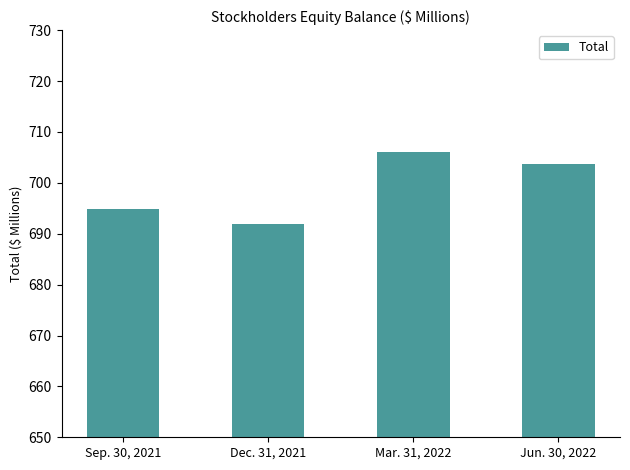

What is the label of the 4th bar from the right?

Sep. 30, 2021